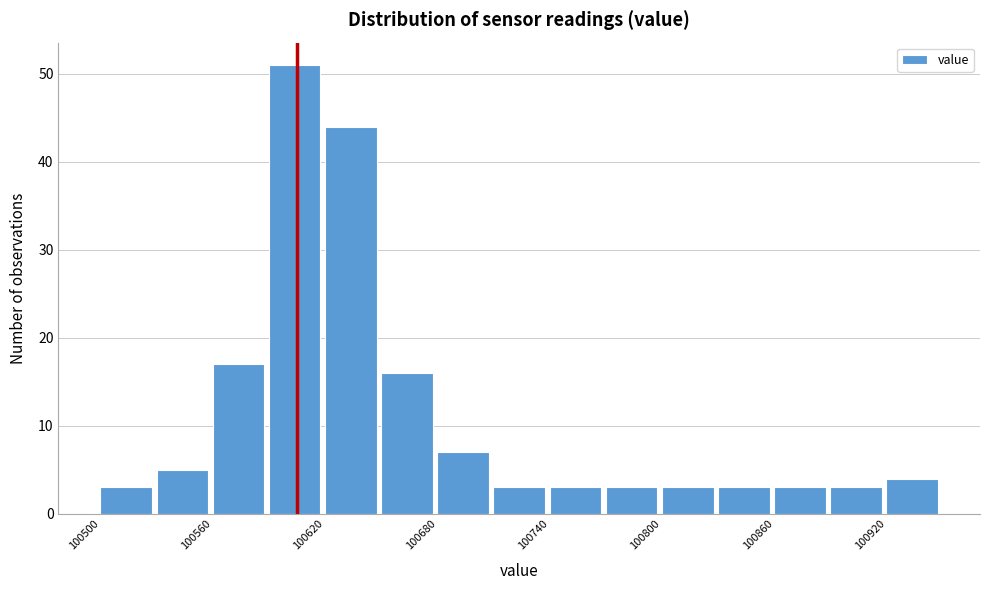

Read against the x-axis, roughly where is the centre of the tallest bar?

100600